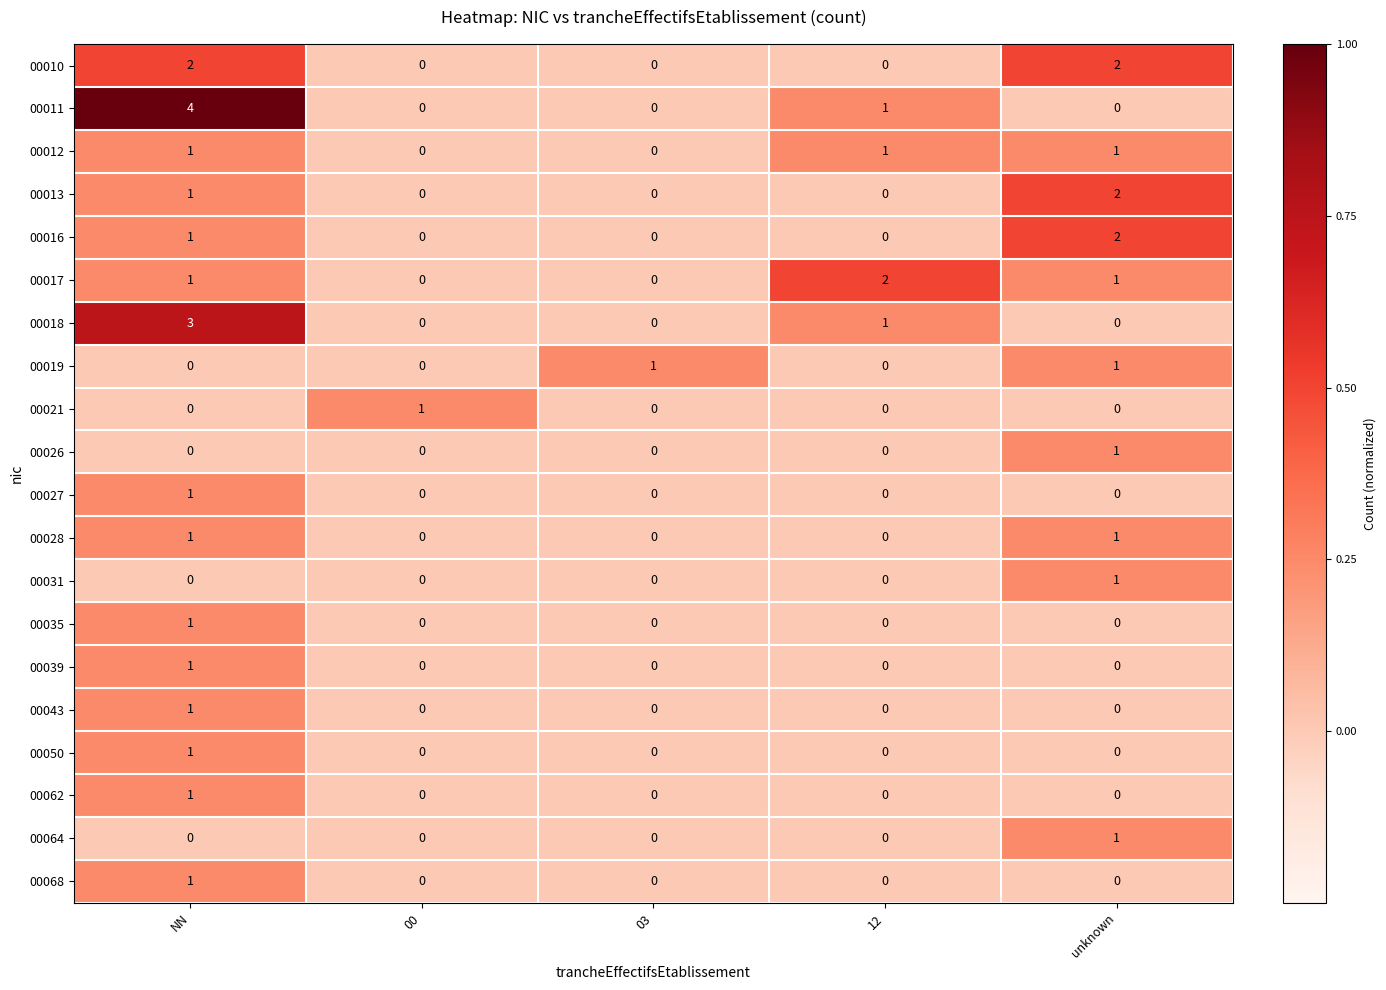

What is the greatest value displayed?

4